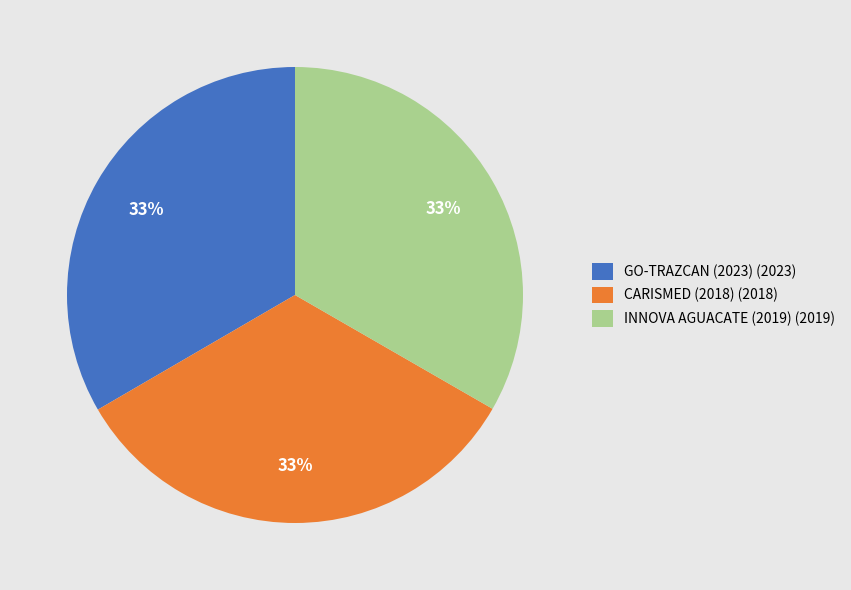

Is the sum of CARISMED (2018) (2018) and GO-TRAZCAN (2023) (2023) greater than half?

Yes